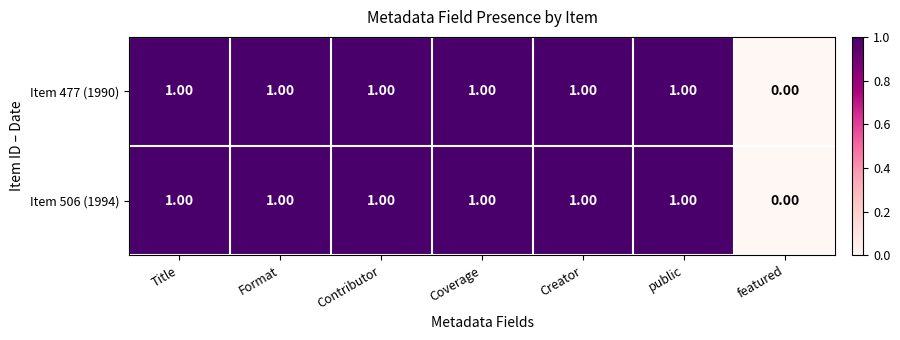

At which label is Item 477 (1990) closest to 0?

featured